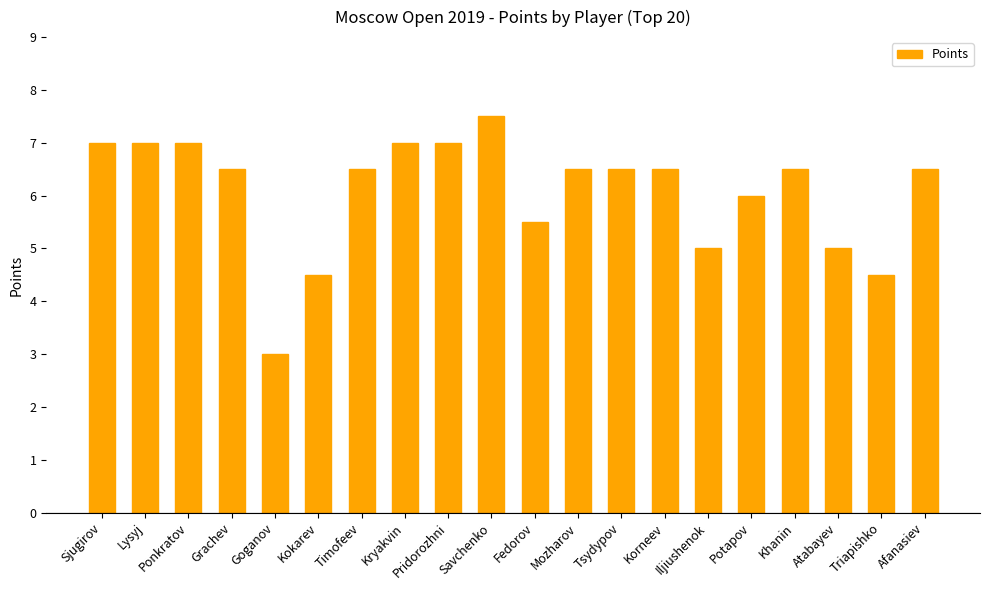

Reading left to right, what are all the values shown in this chart?

7.0	7.0	7.0	6.5	3.0	4.5	6.5	7.0	7.0	7.5	5.5	6.5	6.5	6.5	5.0	6.0	6.5	5.0	4.5	6.5